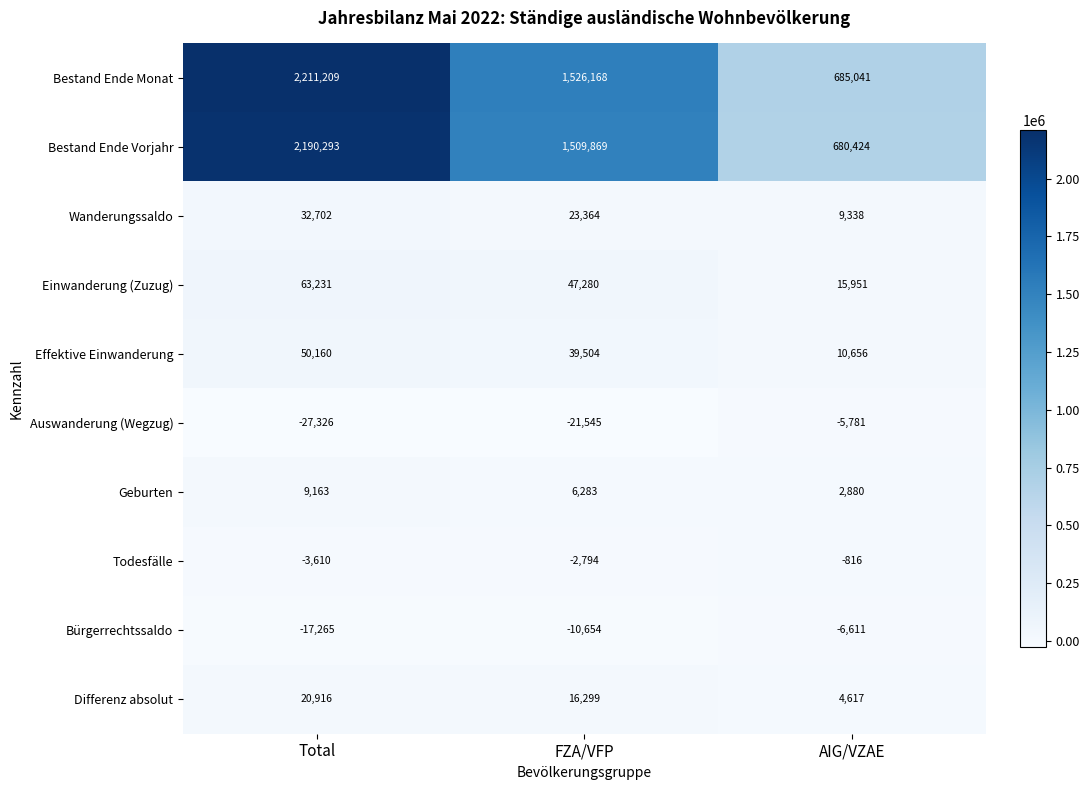

At which label does Auswanderung (Wegzug) reach its peak?

AIG/VZAE